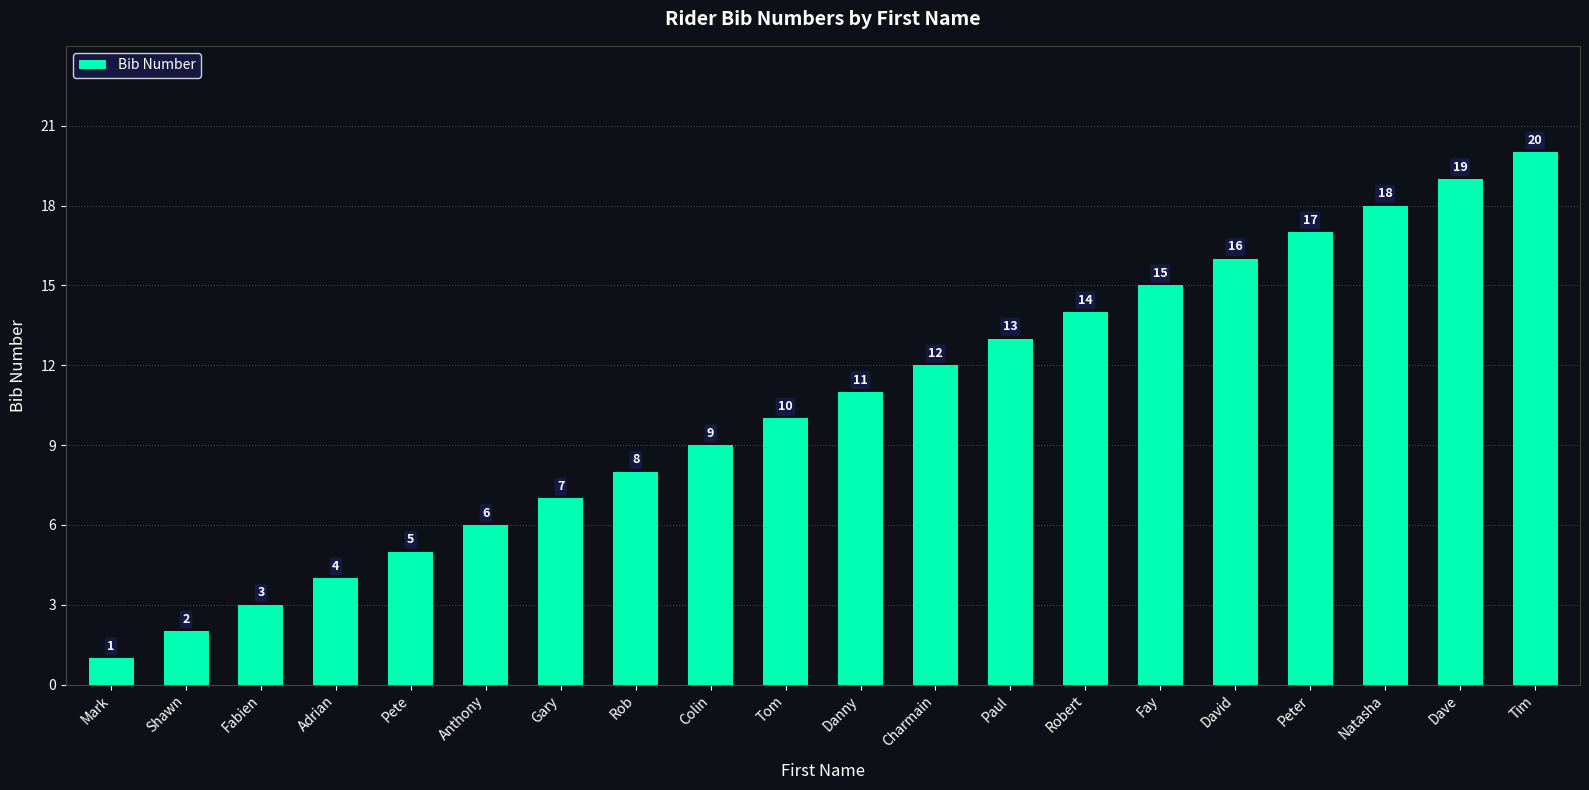

Reading left to right, what are all the values shown in this chart?

Mark=1	Shawn=2	Fabien=3	Adrian=4	Pete=5	Anthony=6	Gary=7	Rob=8	Colin=9	Tom=10	Danny=11	Charmain=12	Paul=13	Robert=14	Fay=15	David=16	Peter=17	Natasha=18	Dave=19	Tim=20